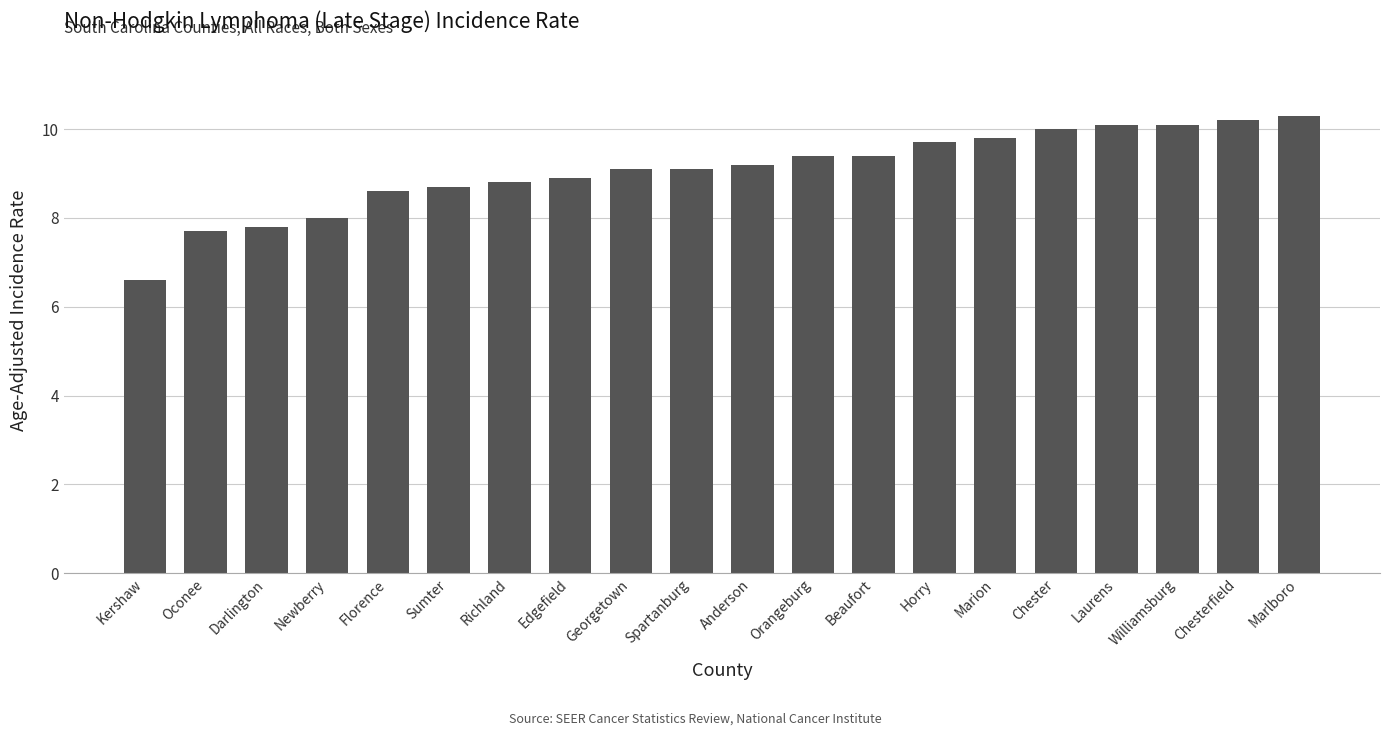

Read the value at Beaufort.

9.4